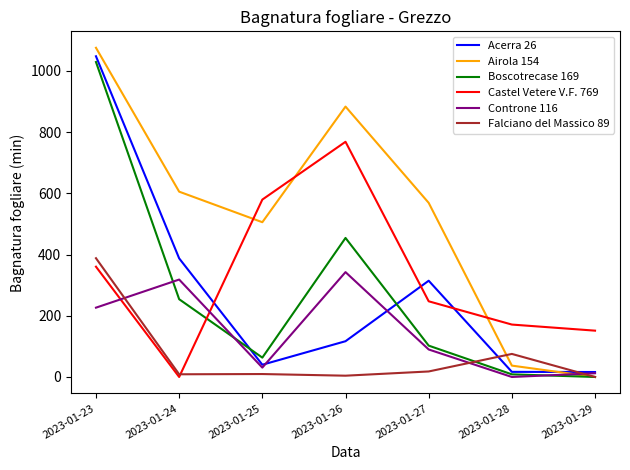

Rank the categories by Airola 154 value from highest to lowest.

2023-01-23, 2023-01-26, 2023-01-24, 2023-01-27, 2023-01-25, 2023-01-28, 2023-01-29